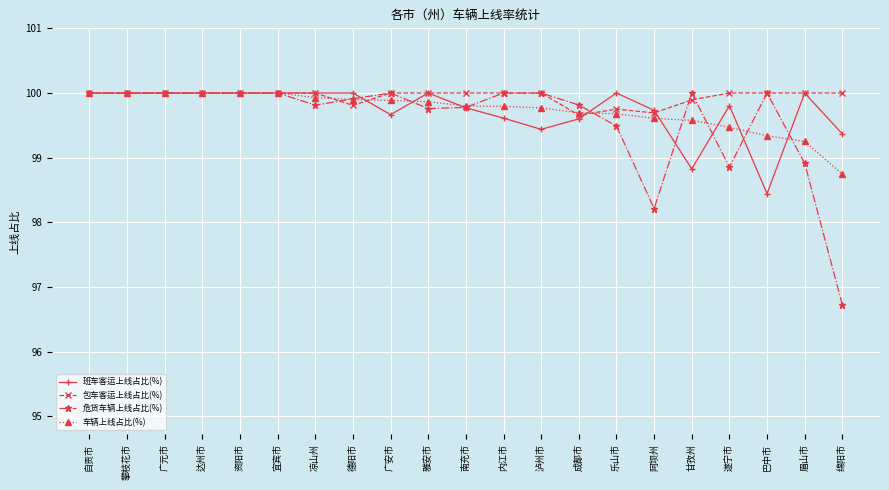

Between 宜宾市 and 甘孜州, which series saw the biggest shift?

班车客运上线占比(%)